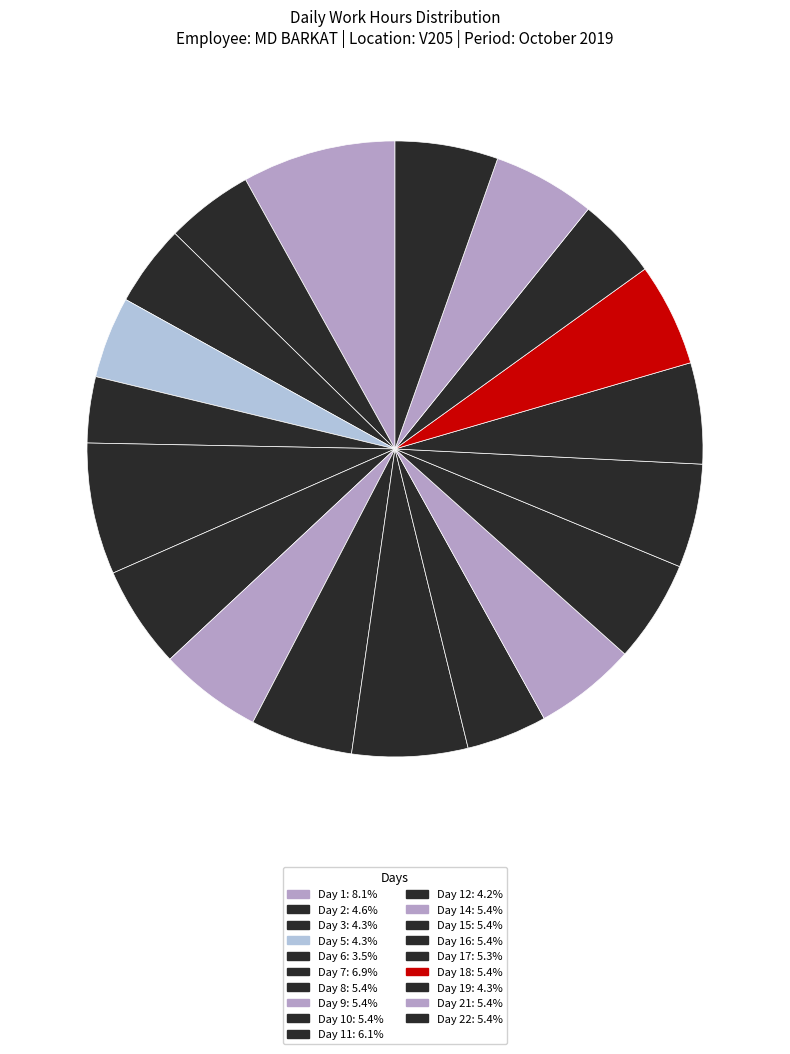

Does any single category account for the majority?

No